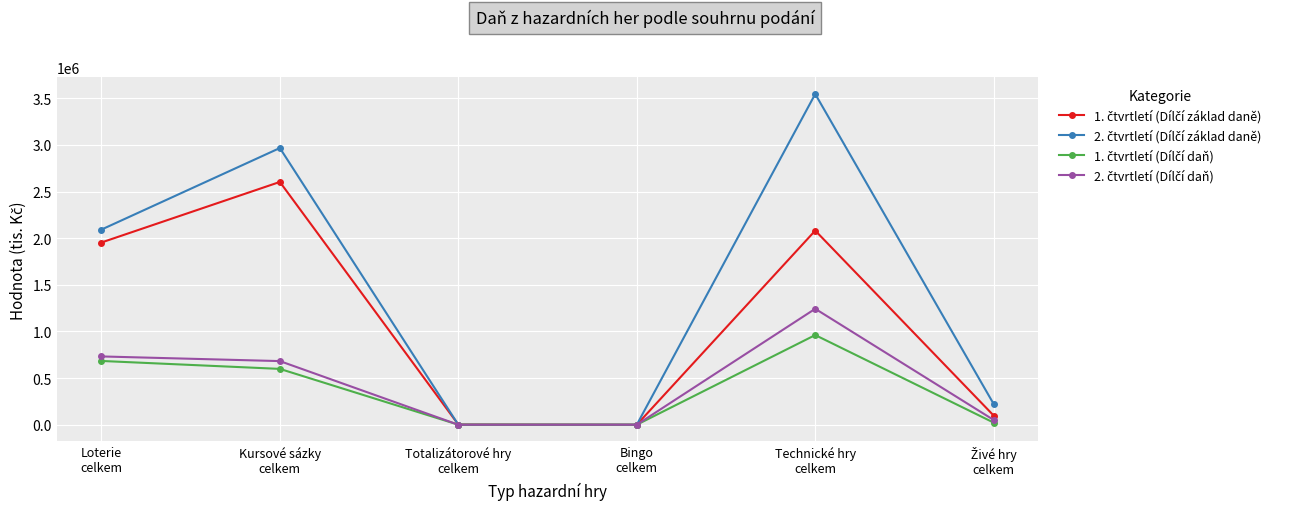

What is the greatest value displayed?

3546375